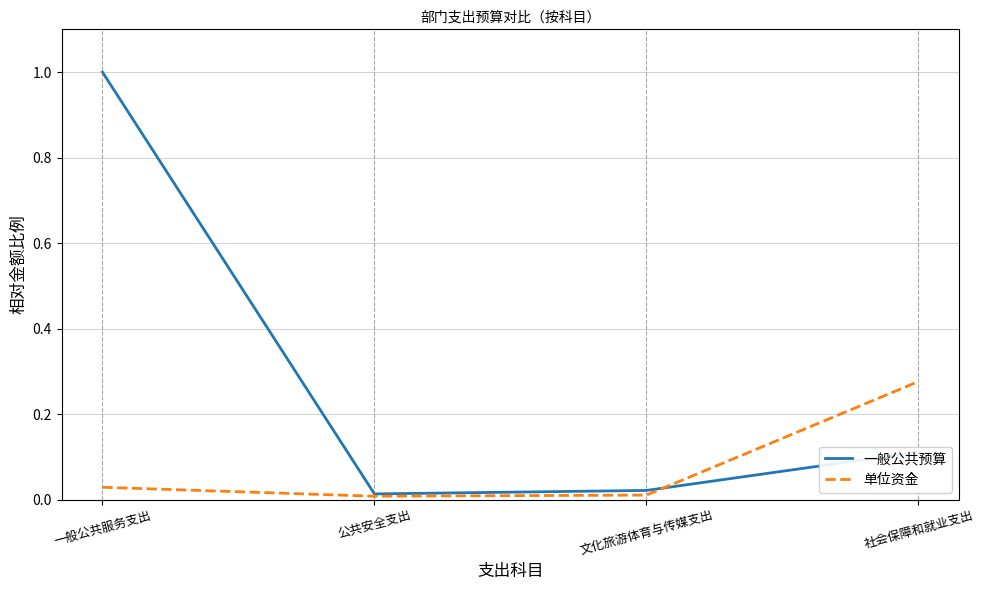

Between 一般公共服务支出 and 文化旅游体育与传媒支出, which series saw the biggest shift?

一般公共预算